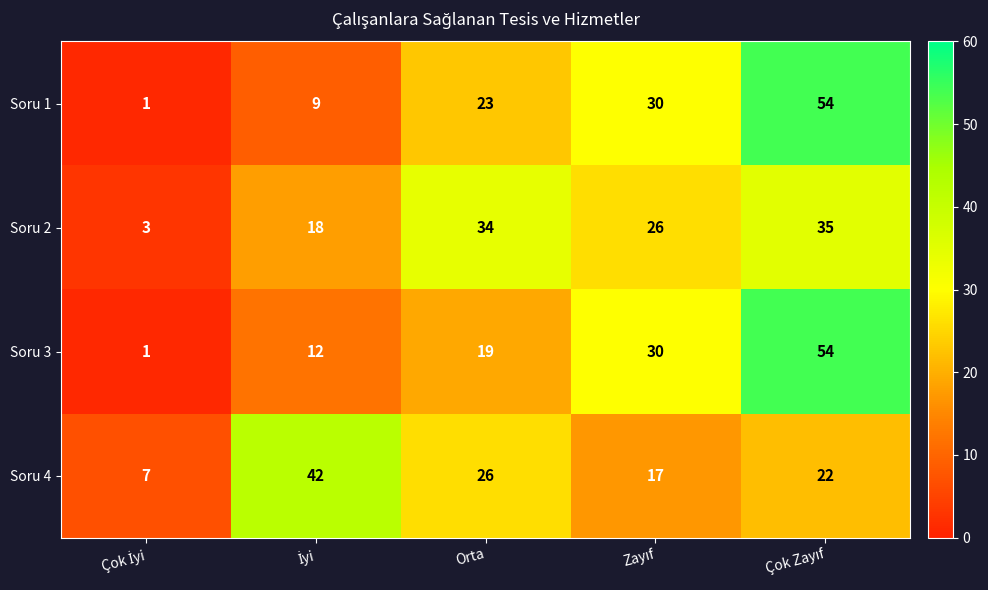

What is the lowest value of the Soru 4 series?

7